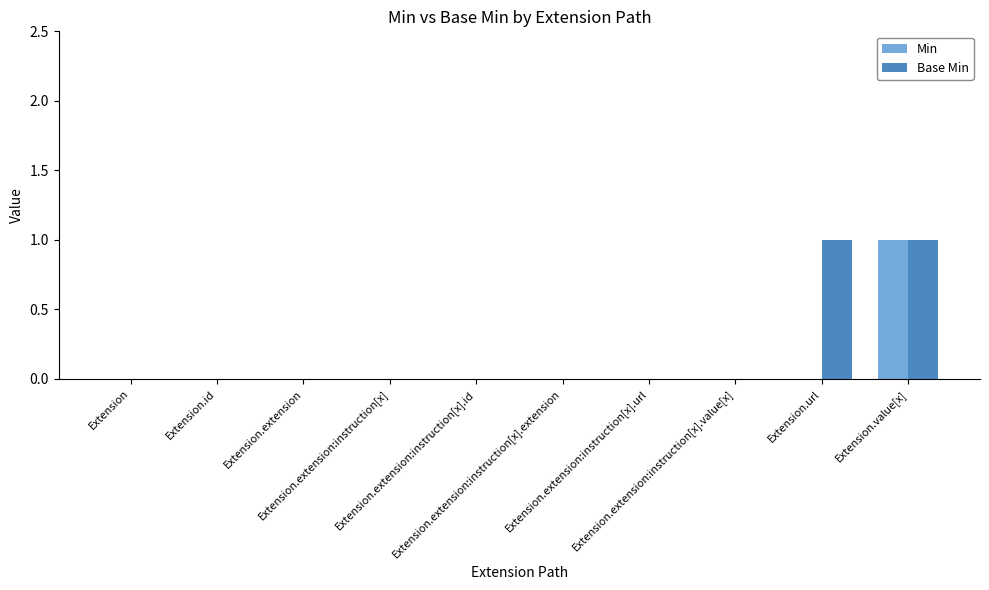

What are all the series names shown in the legend?

Min, Base Min